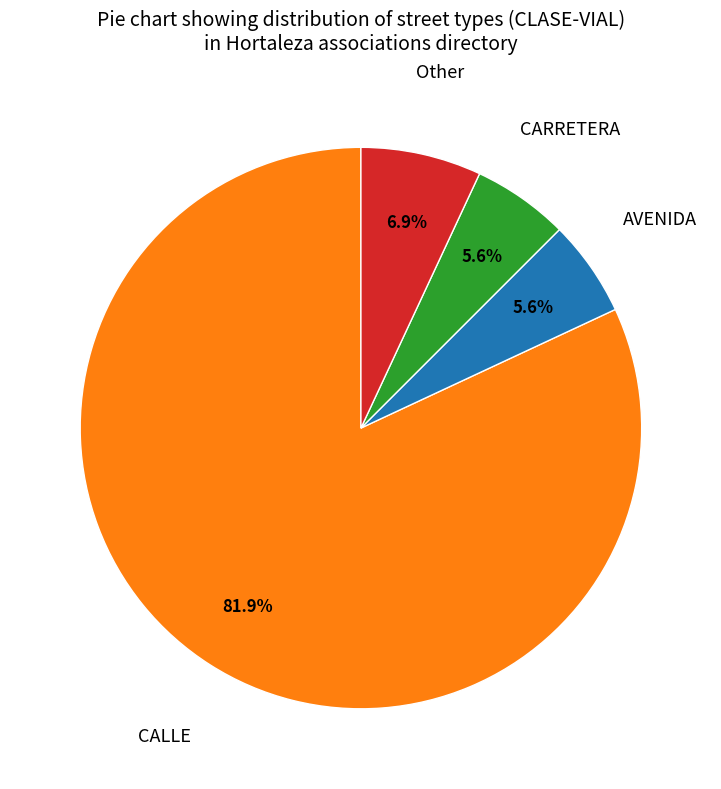

What is the largest slice in the pie chart?

CALLE